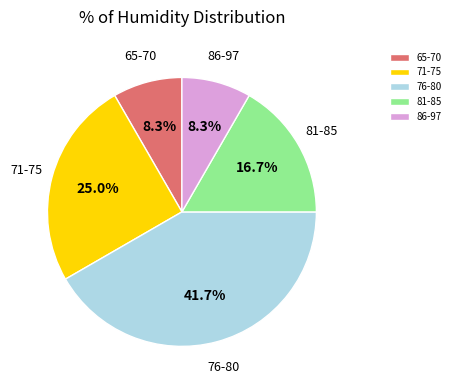

Combined, what portion of the pie is 86-97 and 71-75?

33.3%